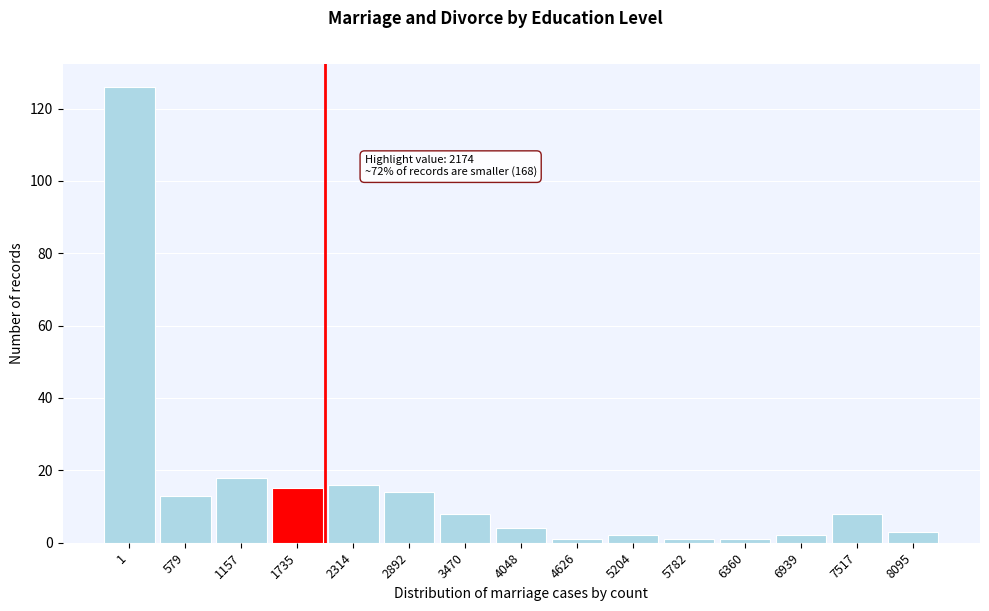

Reading left to right, what are all the values shown in this chart?

126	13	18	15	16	14	8	4	1	2	1	1	2	8	3